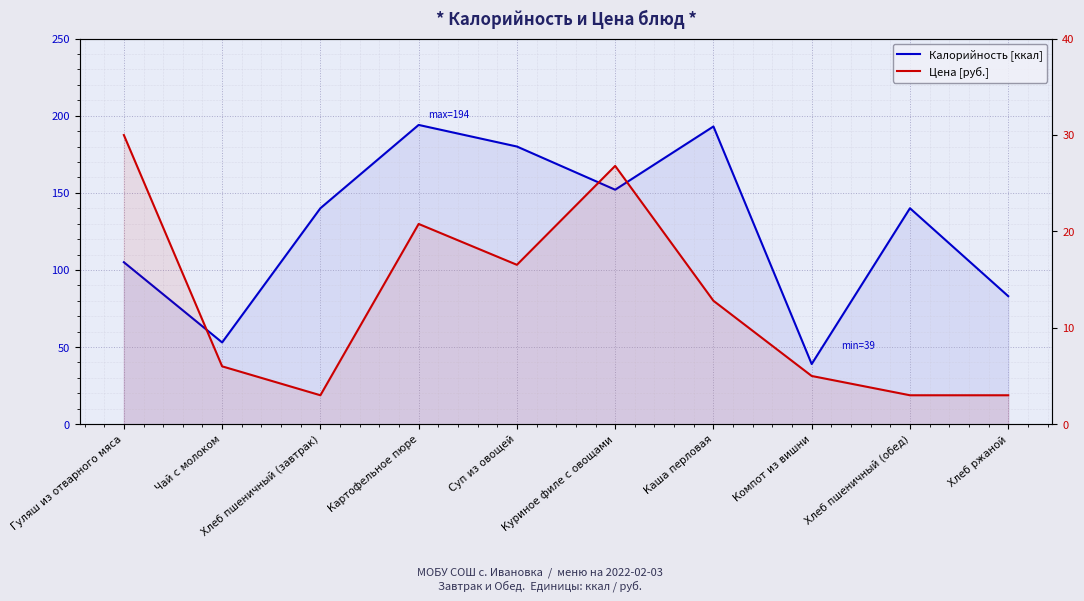

What is the value of the Цена [руб.] point at the 9th from the left?

3.0